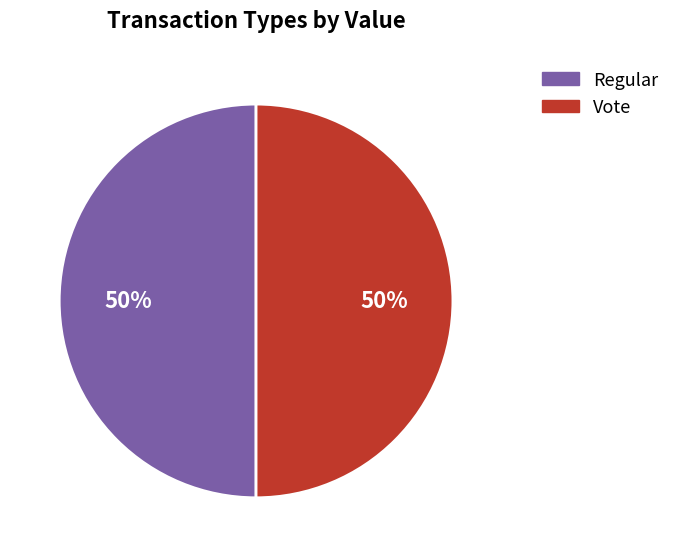

What is the ratio of the value at Regular to the value at Vote?

1.0